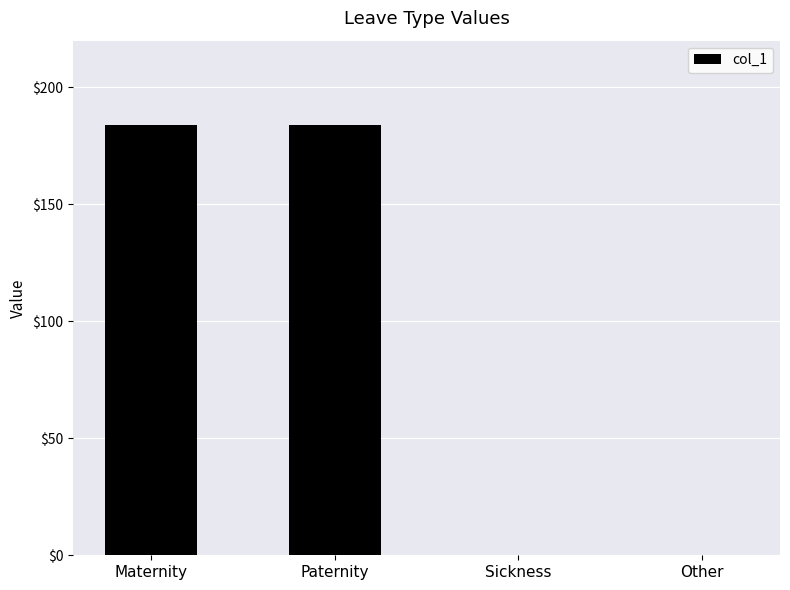

True or false: the data shows 126.7 at Paternity.

False